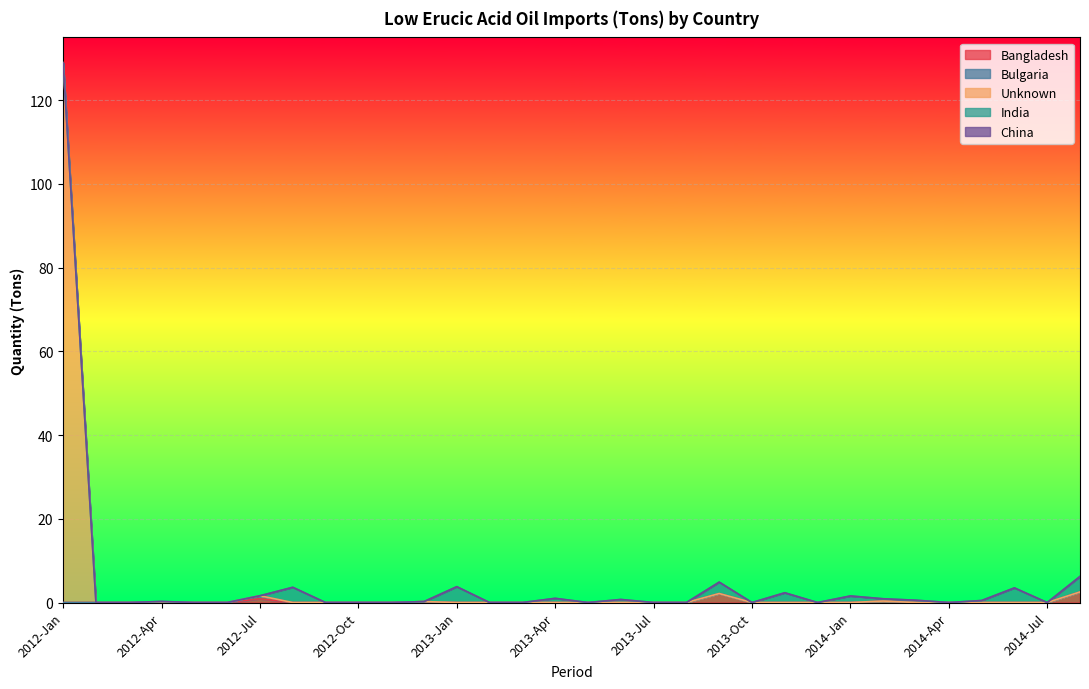

Reading right to left, what are all the values shown in this chart?

Bangladesh: 2014-Sep=2.5	2014-Jul=0.0	2014-Jun=0.0	2014-May=0.0	2014-Apr=0.0	2014-Mar=0.0	2014-Feb=0.3	2014-Jan=0.0	2013-Dec=0.0	2013-Nov=0.0	2013-Oct=0.0	2013-Sep=2.1	2013-Aug=0.0	2013-Jul=0.0	2013-Jun=0.0	2013-May=0.0	2013-Apr=0.0	2013-Mar=0.0	2013-Feb=0.0	2013-Jan=0.0	2012-Dec=0.2	2012-Nov=0.0	2012-Oct=0.0	2012-Sep=0.0	2012-Aug=0.0	2012-Jul=0.9	2012-Jun=0.0	2012-May=0.0	2012-Apr=0.0	2012-Mar=0.0	2012-Feb=0.0	2012-Jan=0.0
Bulgaria: 2014-Sep=0.0	2014-Jul=0.0	2014-Jun=0.0	2014-May=0.0	2014-Apr=0.0	2014-Mar=0.0	2014-Feb=0.0	2014-Jan=0.0	2013-Dec=0.0	2013-Nov=0.0	2013-Oct=0.0	2013-Sep=0.0	2013-Aug=0.0	2013-Jul=0.0	2013-Jun=0.0	2013-May=0.0	2013-Apr=0.0	2013-Mar=0.0	2013-Feb=0.0	2013-Jan=0.0	2012-Dec=0.0	2012-Nov=0.0	2012-Oct=0.0	2012-Sep=0.0	2012-Aug=0.0	2012-Jul=0.7	2012-Jun=0.0	2012-May=0.0	2012-Apr=0.2	2012-Mar=0.0	2012-Feb=0.0	2012-Jan=0.0
Unknown: 2014-Sep=0.0	2014-Jul=0.0	2014-Jun=0.0	2014-May=0.0	2014-Apr=0.0	2014-Mar=0.0	2014-Feb=0.0	2014-Jan=0.0	2013-Dec=0.0	2013-Nov=0.0	2013-Oct=0.0	2013-Sep=0.0	2013-Aug=0.0	2013-Jul=0.0	2013-Jun=0.0	2013-May=0.0	2013-Apr=0.0	2013-Mar=0.0	2013-Feb=0.0	2013-Jan=0.0	2012-Dec=0.0	2012-Nov=0.0	2012-Oct=0.0	2012-Sep=0.0	2012-Aug=0.0	2012-Jul=0.0	2012-Jun=0.0	2012-May=0.0	2012-Apr=0.0	2012-Mar=0.0	2012-Feb=0.0	2012-Jan=129.0
India: 2014-Sep=3.7	2014-Jul=0.0	2014-Jun=3.5	2014-May=0.5	2014-Apr=0.0	2014-Mar=0.5	2014-Feb=0.5	2014-Jan=1.6	2013-Dec=0.0	2013-Nov=2.3	2013-Oct=0.0	2013-Sep=2.7	2013-Aug=0.0	2013-Jul=0.0	2013-Jun=0.7	2013-May=0.0	2013-Apr=1.0	2013-Mar=0.0	2013-Feb=0.0	2013-Jan=3.8	2012-Dec=0.0	2012-Nov=0.0	2012-Oct=0.0	2012-Sep=0.0	2012-Aug=3.6	2012-Jul=0.0	2012-Jun=0.0	2012-May=0.0	2012-Apr=0.1	2012-Mar=0.0	2012-Feb=0.0	2012-Jan=0.0
China: 2014-Sep=0.0	2014-Jul=0.0	2014-Jun=0.0	2014-May=0.0	2014-Apr=0.0	2014-Mar=0.0	2014-Feb=0.0	2014-Jan=0.0	2013-Dec=0.0	2013-Nov=0.0	2013-Oct=0.0	2013-Sep=0.0	2013-Aug=0.0	2013-Jul=0.0	2013-Jun=0.0	2013-May=0.0	2013-Apr=0.0	2013-Mar=0.0	2013-Feb=0.0	2013-Jan=0.0	2012-Dec=0.0	2012-Nov=0.0	2012-Oct=0.0	2012-Sep=0.0	2012-Aug=0.0	2012-Jul=0.0	2012-Jun=0.0	2012-May=0.0	2012-Apr=0.0	2012-Mar=0.0	2012-Feb=0.0	2012-Jan=0.0